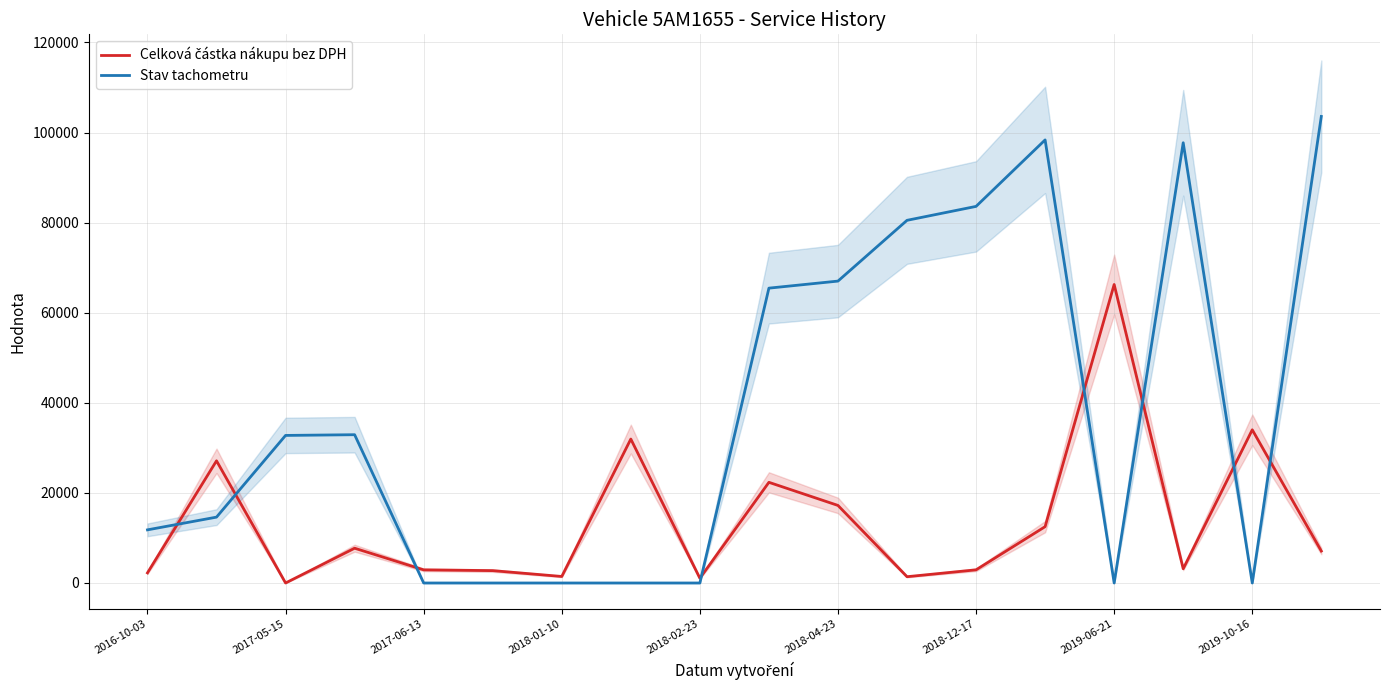

Is the value of Stav tachometru at 2019-06-21 greater than the value of Celková částka nákupu bez DPH at 2019-10-16?

No